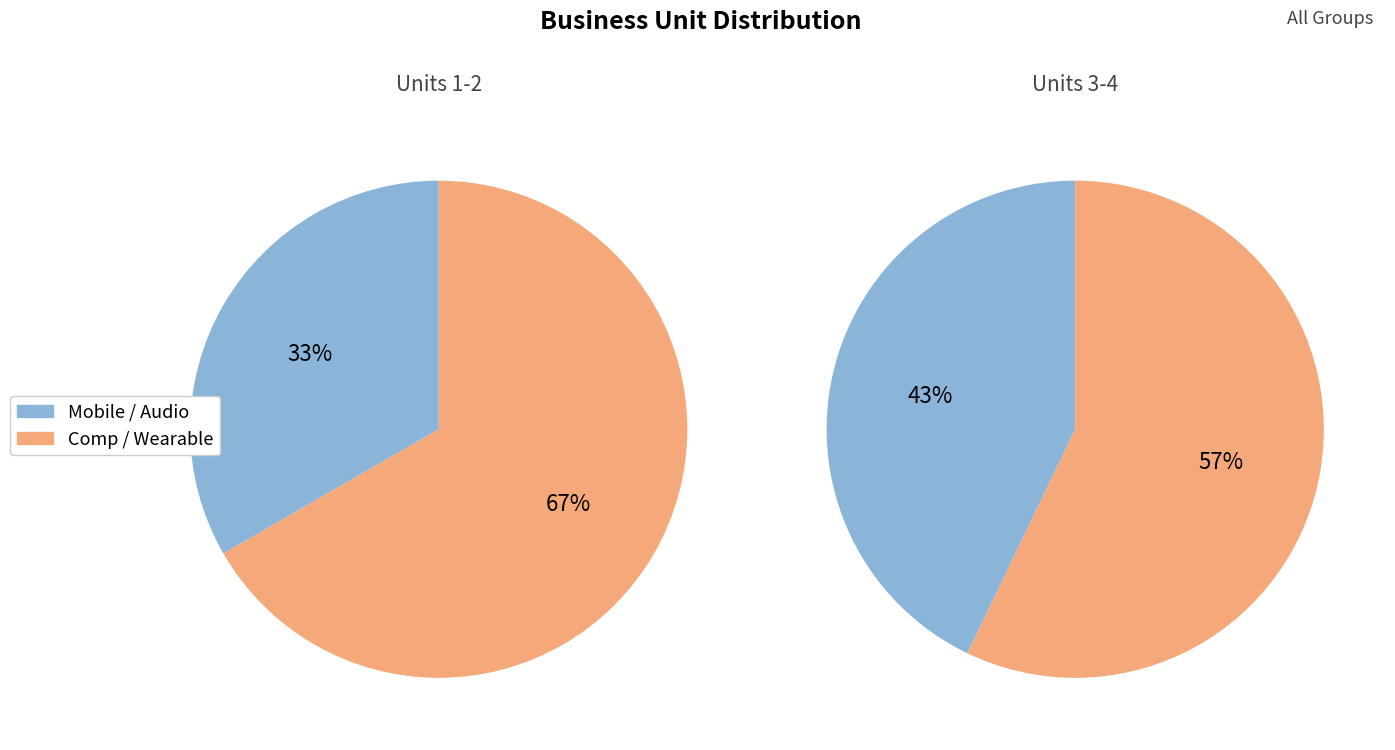

Which slice is the smallest?

Mobile